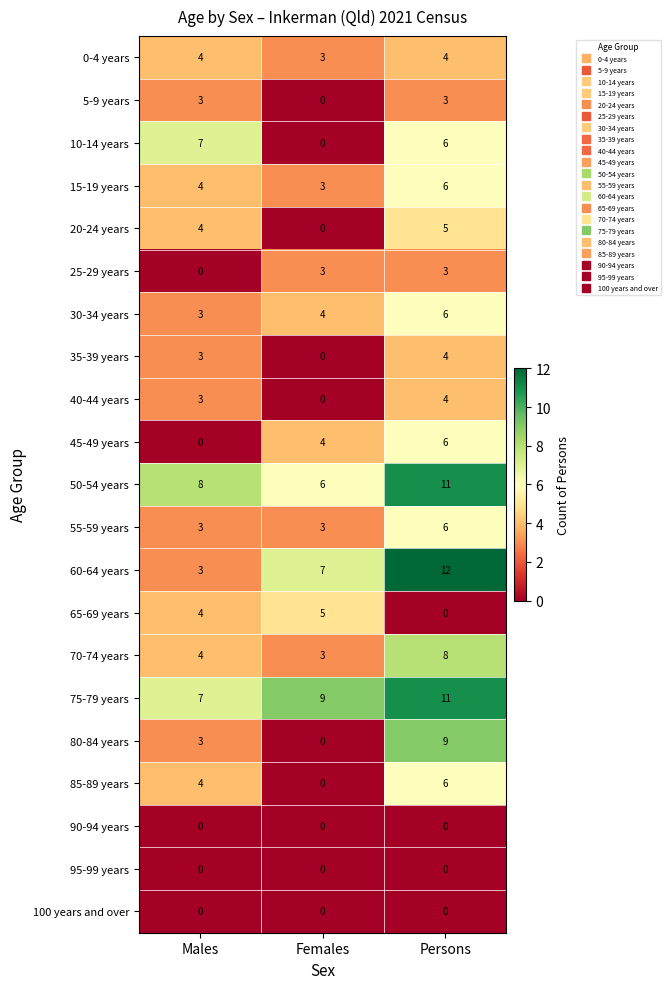

At which label is 45-49 years closest to 3?

Females